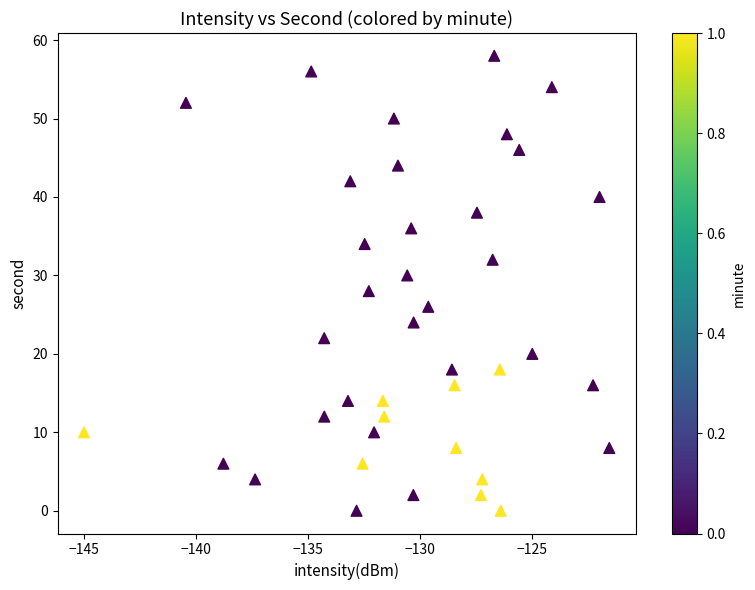

How many points are shown in the scatter plot?

40